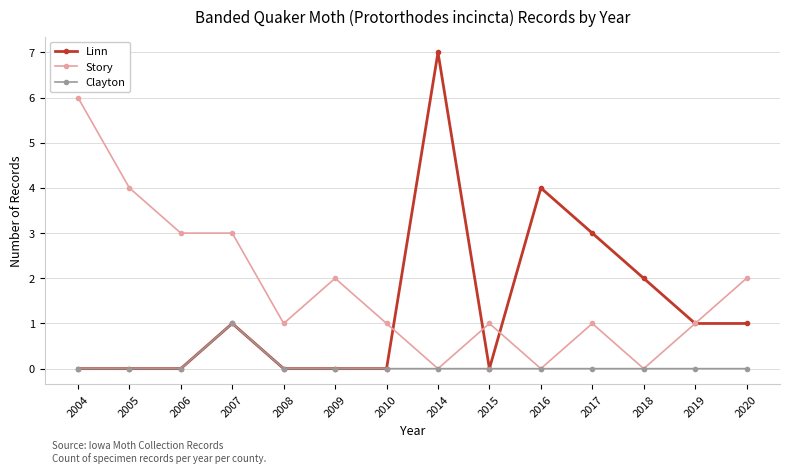

What is the difference between the maximum and minimum values in the Linn series?

7